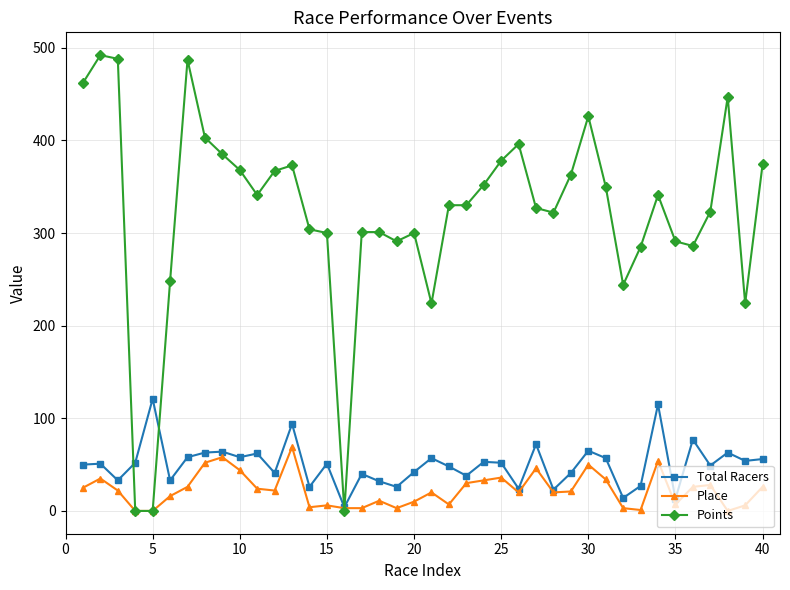

What is the highest value of the Total Racers series?

121